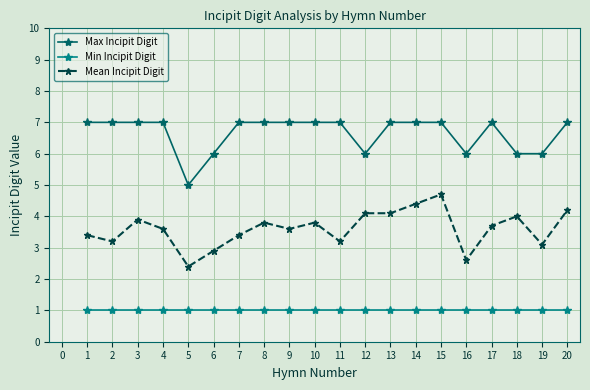

What is the difference between the highest and lowest values at 3?

6.0